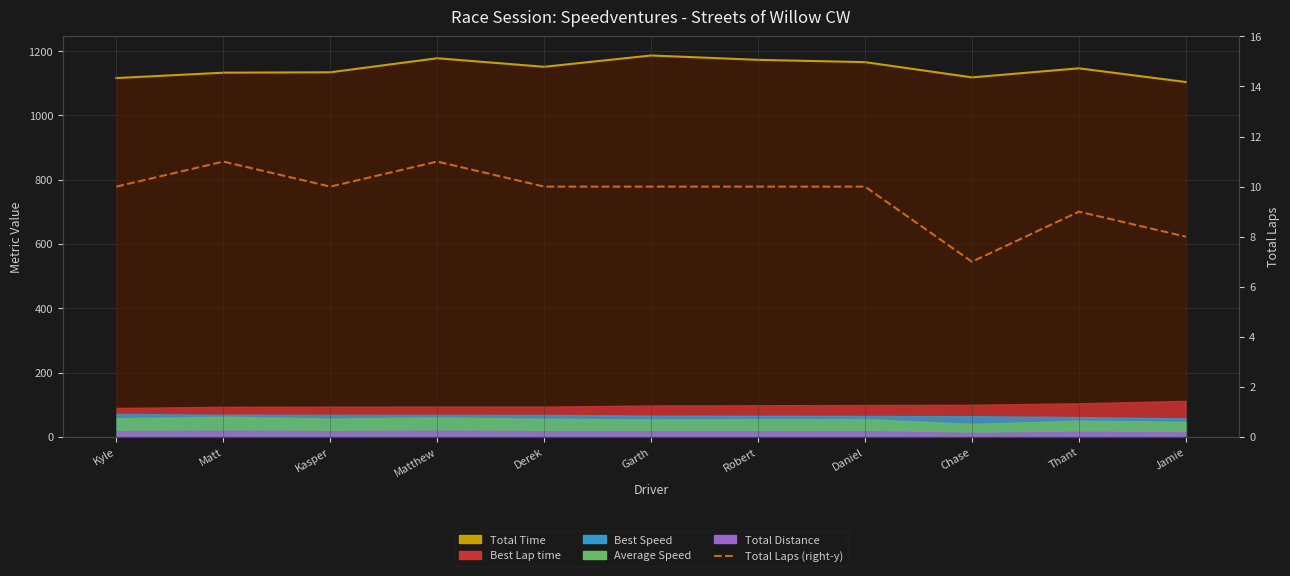

Between Kasper and Derek, which series saw the biggest shift?

Total Time (÷10 scale)